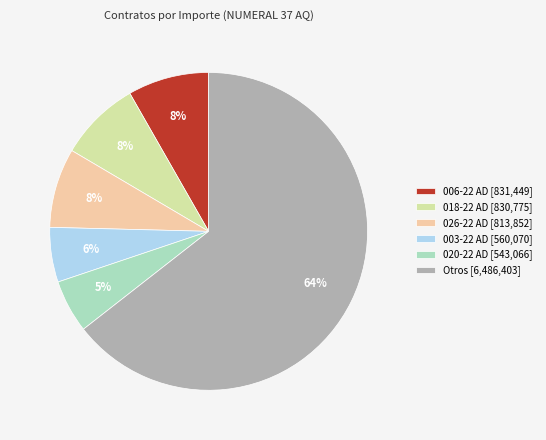

To the nearest percent, what is the average slice percentage?

17%